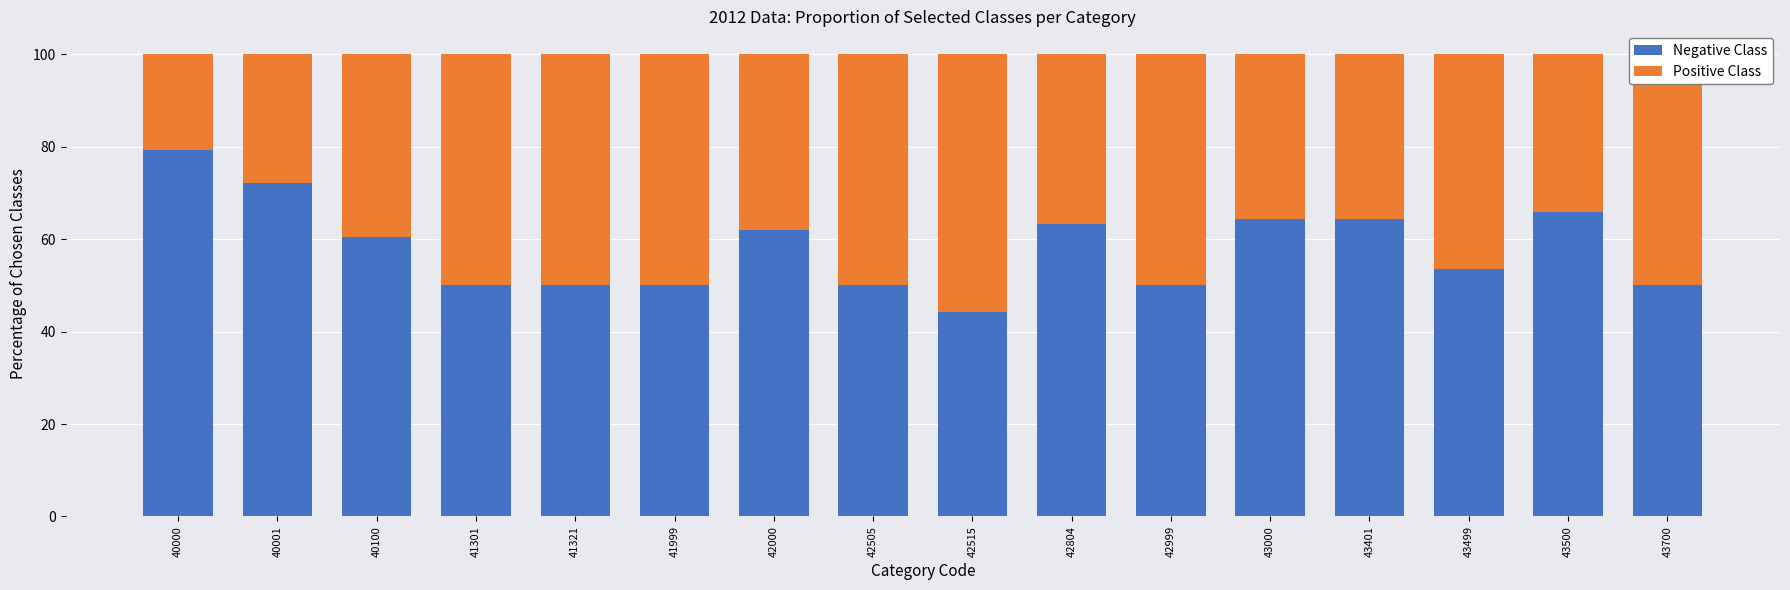

What is the sum of all Negative Class values?

929.9